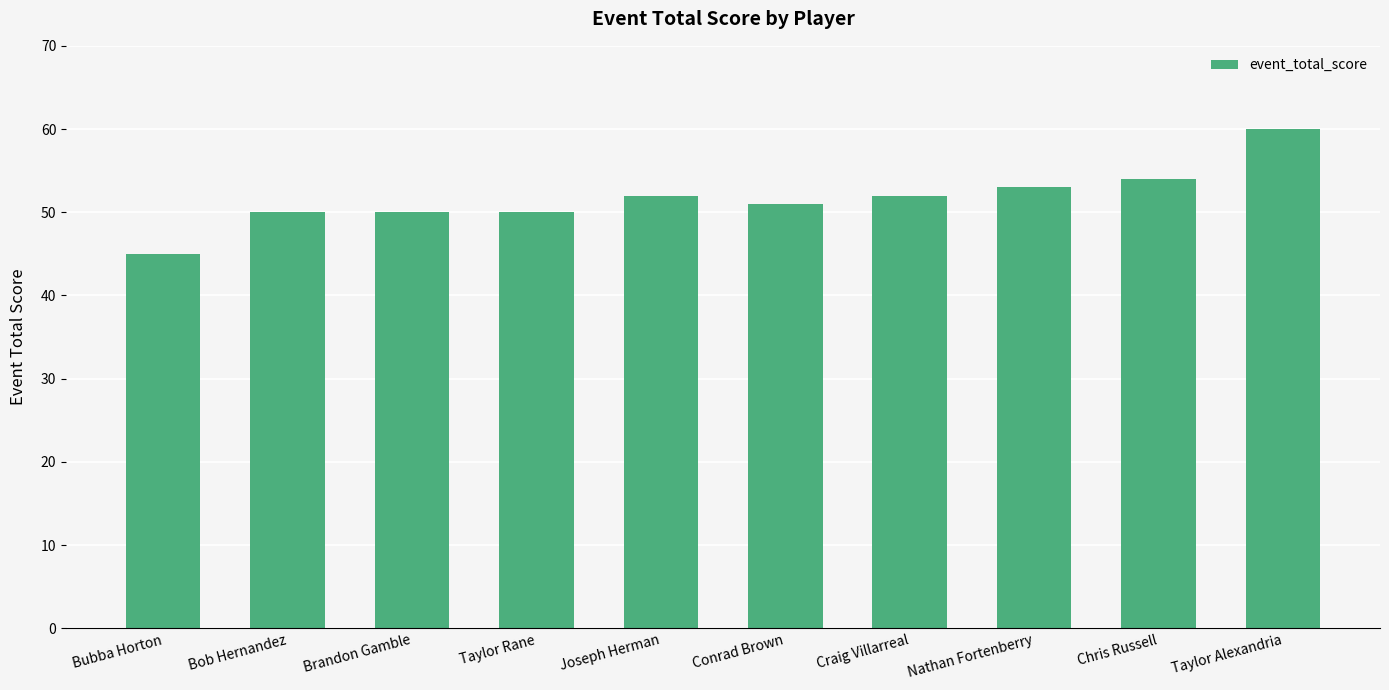

How many series are shown in this chart?

1